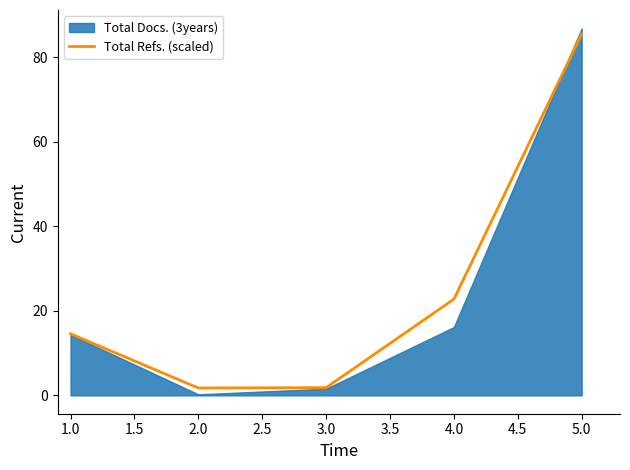

At which label is Total Refs. (scaled) closest to 43?

4.0